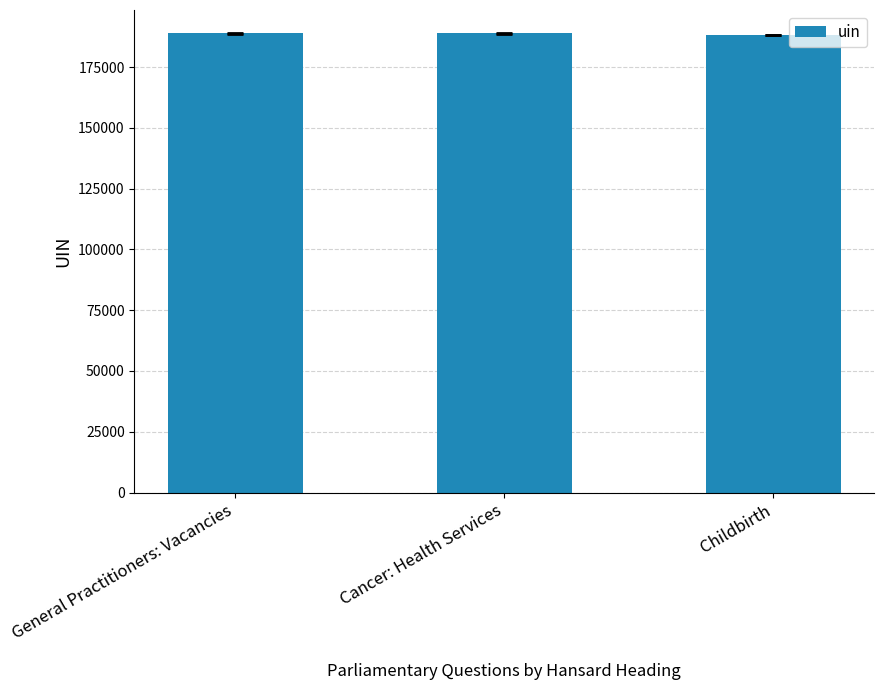

The chart shows a value of 287691 at Cancer: Health Services. True or false?

False